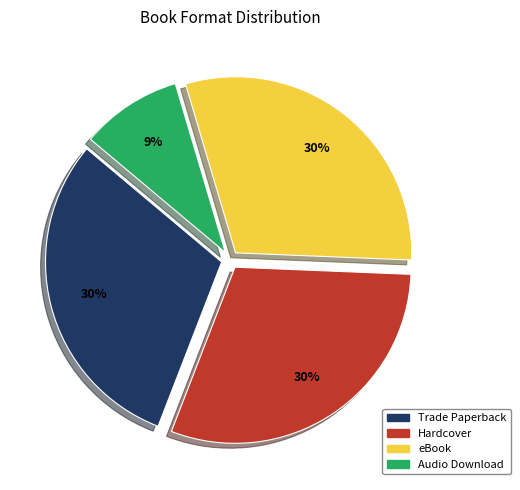

Does Hardcover account for over 50% of the chart?

No